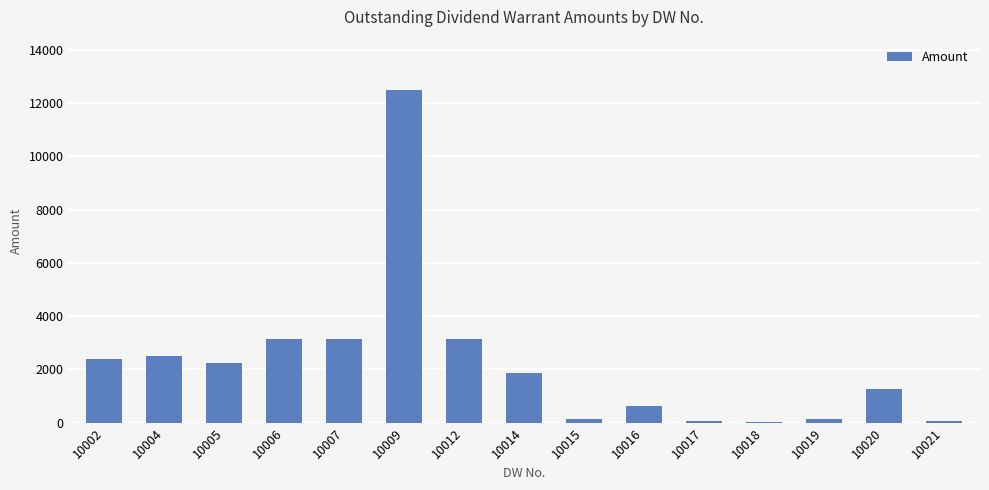

At which category does the chart reach its peak across all series?

10009